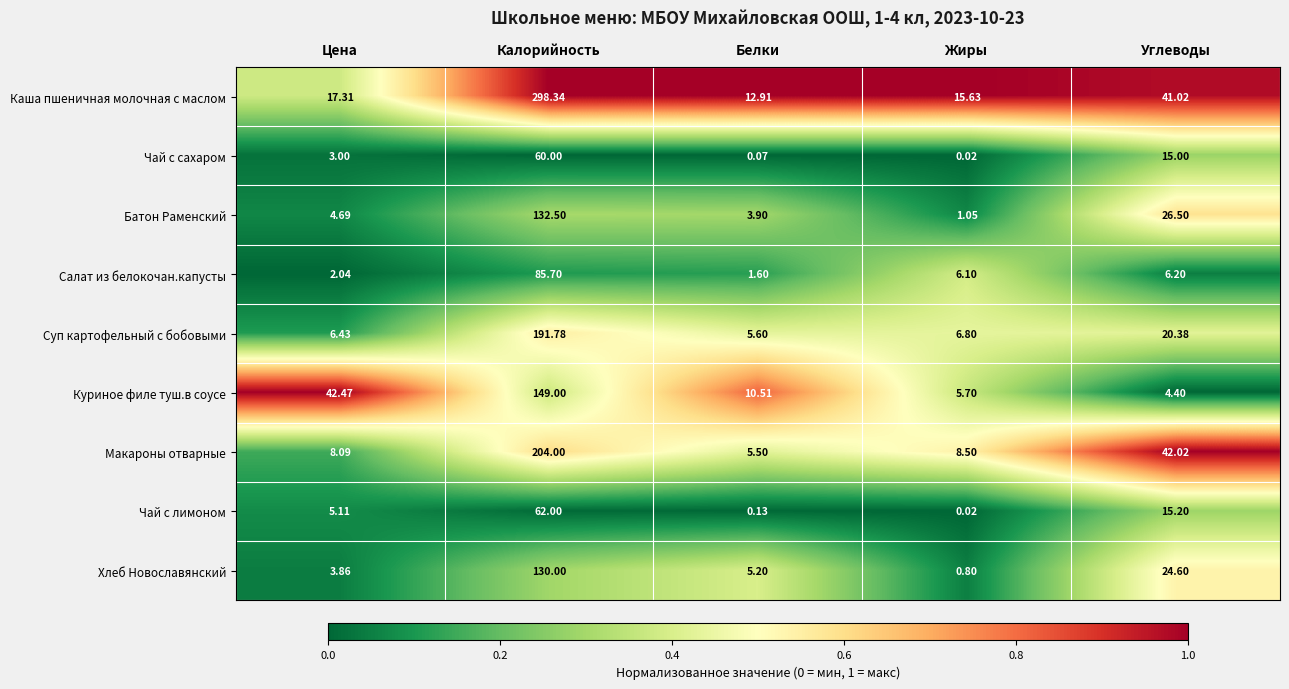

At which label is Чай с сахаром closest to 30?

Углеводы